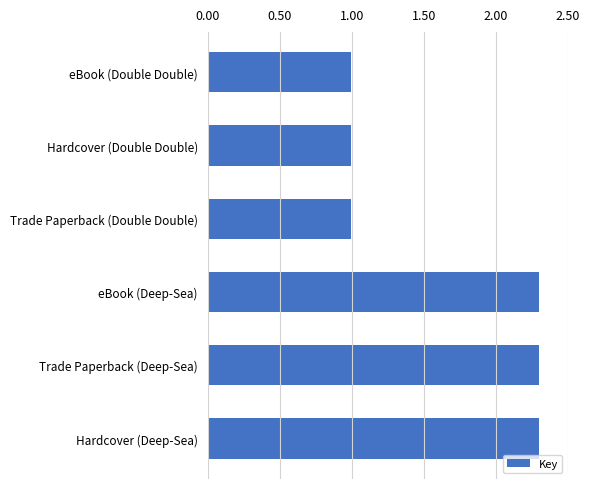

What is the average value?

1.6